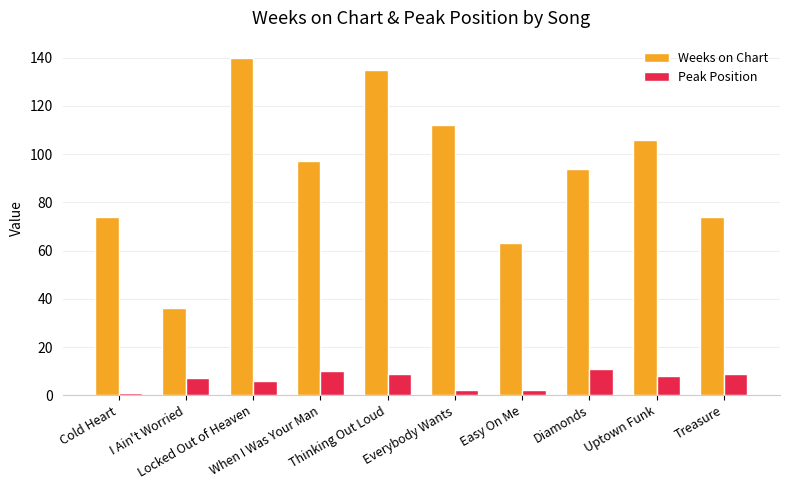

What is the difference between the maximum and second lowest values in the Peak Position series?

9